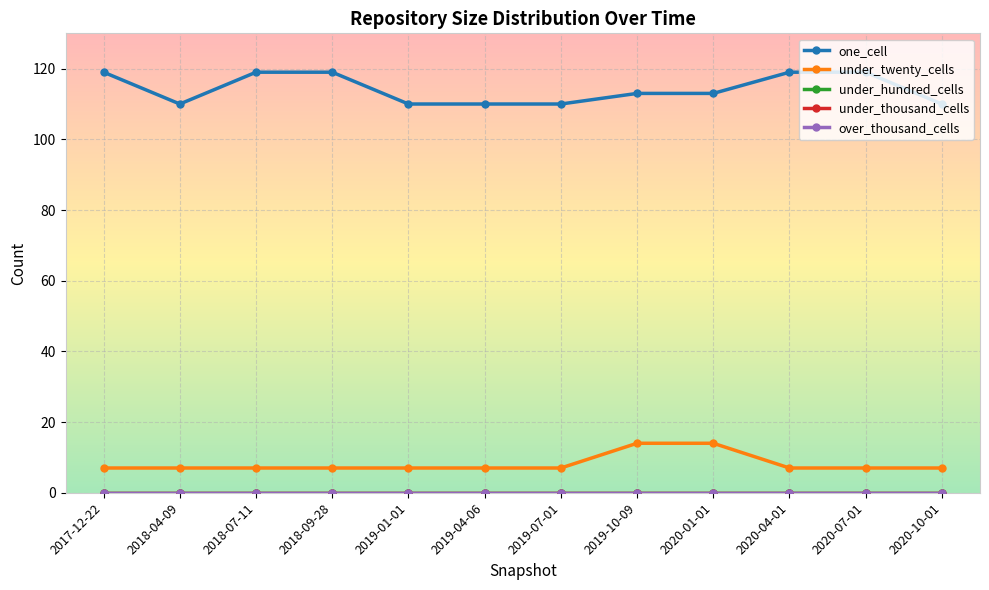

Reading left to right, list all the values displayed in this chart.

one_cell: 2017-12-22=119	2018-04-09=110	2018-07-11=119	2018-09-28=119	2019-01-01=110	2019-04-06=110	2019-07-01=110	2019-10-09=113	2020-01-01=113	2020-04-01=119	2020-07-01=119	2020-10-01=110
under_twenty_cells: 2017-12-22=7	2018-04-09=7	2018-07-11=7	2018-09-28=7	2019-01-01=7	2019-04-06=7	2019-07-01=7	2019-10-09=14	2020-01-01=14	2020-04-01=7	2020-07-01=7	2020-10-01=7
under_hundred_cells: 2017-12-22=0	2018-04-09=0	2018-07-11=0	2018-09-28=0	2019-01-01=0	2019-04-06=0	2019-07-01=0	2019-10-09=0	2020-01-01=0	2020-04-01=0	2020-07-01=0	2020-10-01=0
under_thousand_cells: 2017-12-22=0	2018-04-09=0	2018-07-11=0	2018-09-28=0	2019-01-01=0	2019-04-06=0	2019-07-01=0	2019-10-09=0	2020-01-01=0	2020-04-01=0	2020-07-01=0	2020-10-01=0
over_thousand_cells: 2017-12-22=0	2018-04-09=0	2018-07-11=0	2018-09-28=0	2019-01-01=0	2019-04-06=0	2019-07-01=0	2019-10-09=0	2020-01-01=0	2020-04-01=0	2020-07-01=0	2020-10-01=0